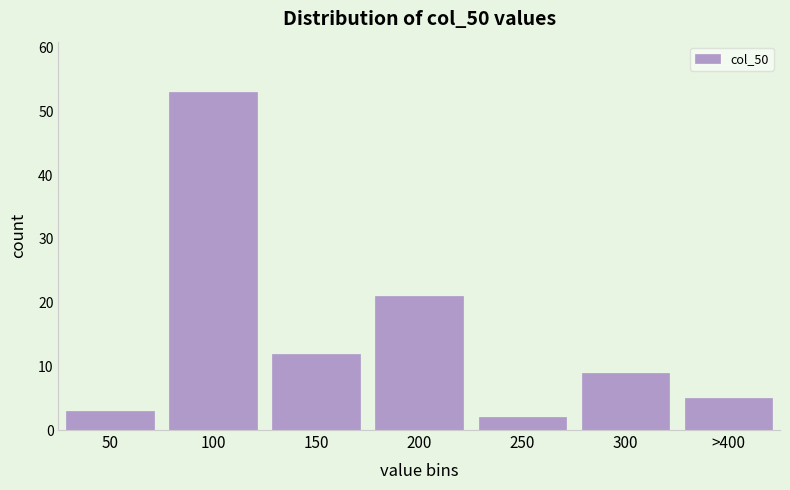

Reading left to right, transcribe all the data shown in this chart.

50=3	100=53	150=12	200=21	250=2	300=9	>400=5